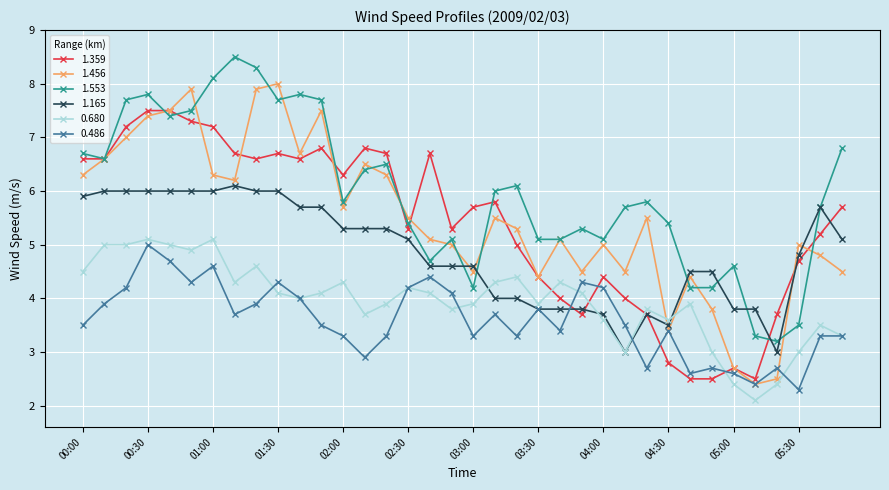

True or false: 1.553 and 0.486 intersect in this chart.

False